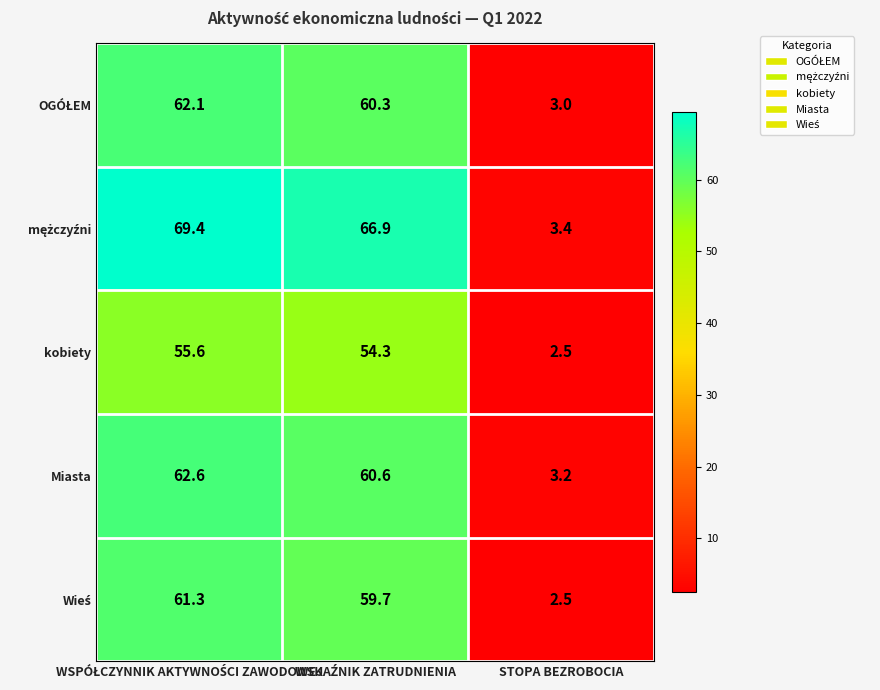

What value does the Miasta series have at STOPA BEZROBOCIA?

3.2